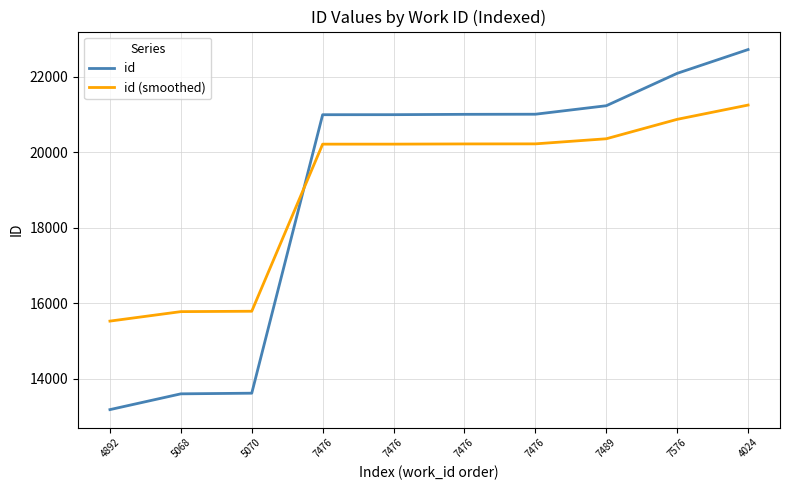

What are all the series names shown in the legend?

id, id (smoothed)